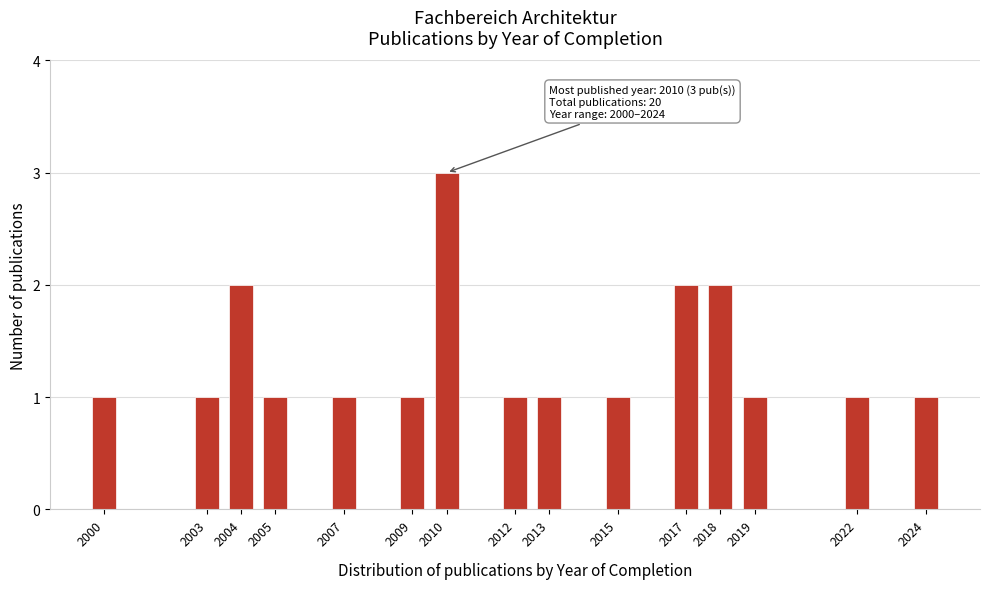

Reading left to right, list all the values displayed in this chart.

1	1	2	1	1	1	3	1	1	1	2	2	1	1	1